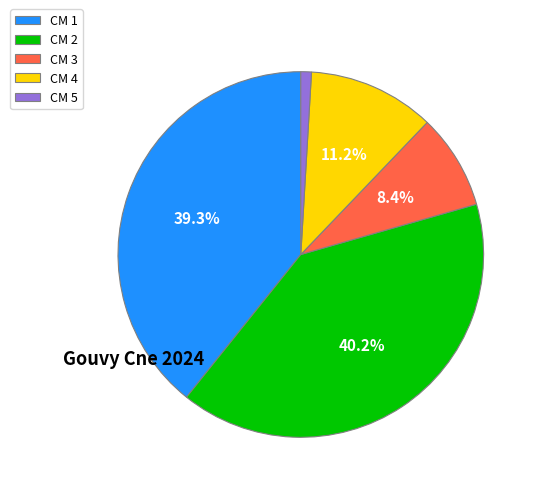

Is there a majority slice in this chart?

No